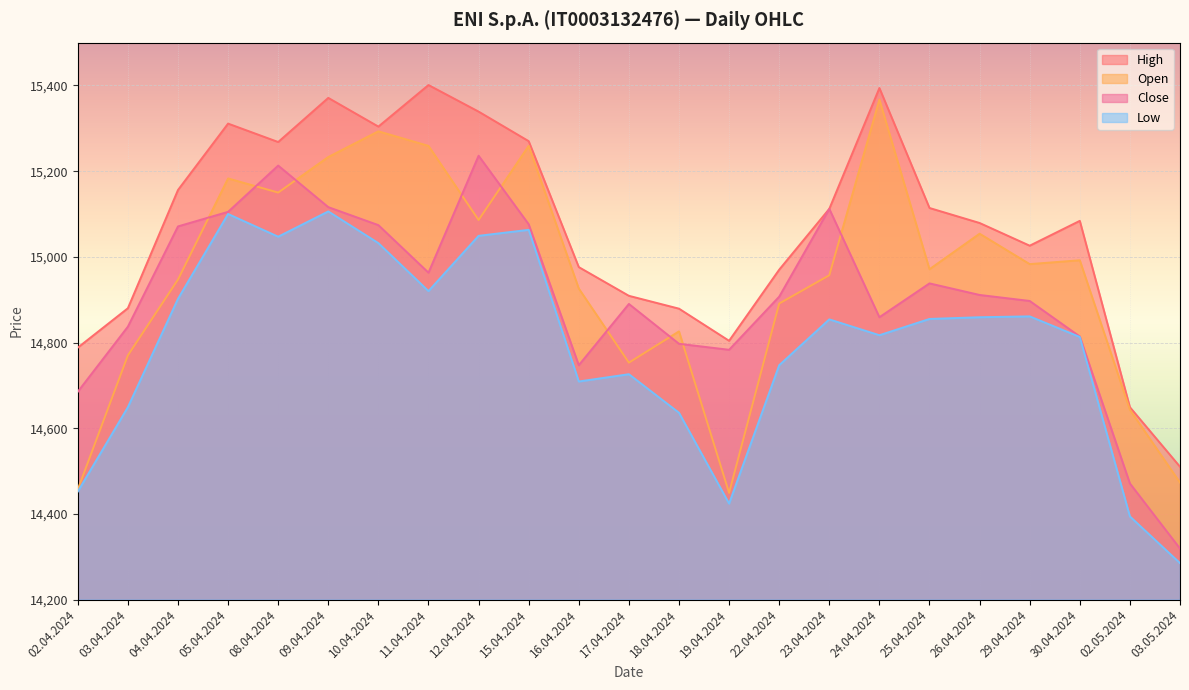

Rank the series by their average value, from highest to lowest.

High, Open, Close, Low